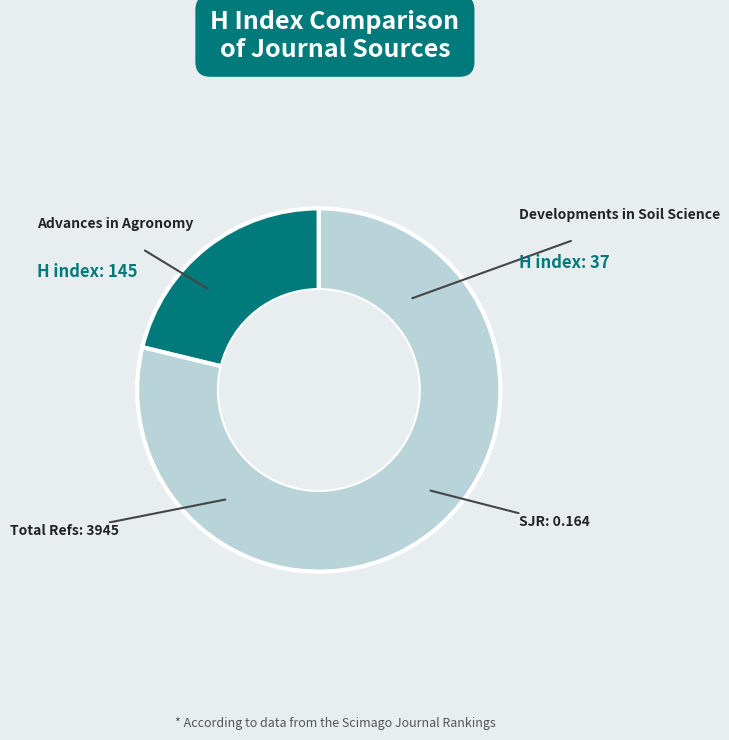

Is the sum of Advances in Agronomy and Developments in Soil Science greater than half?

Yes